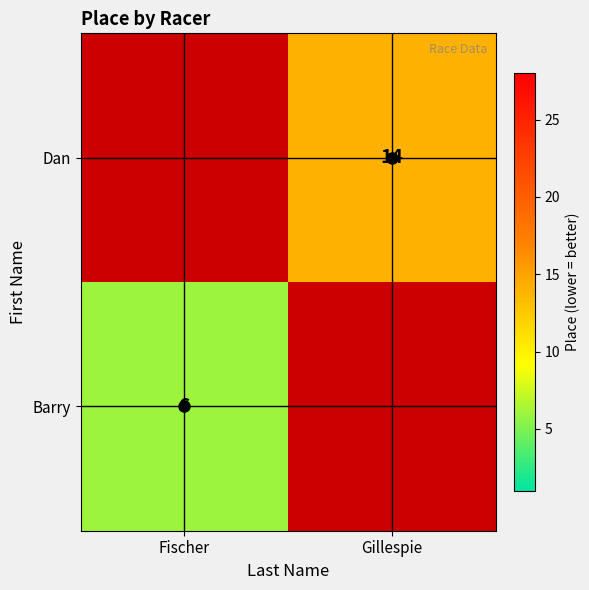

The Dan series shows 14 at Gillespie. True or false?

True